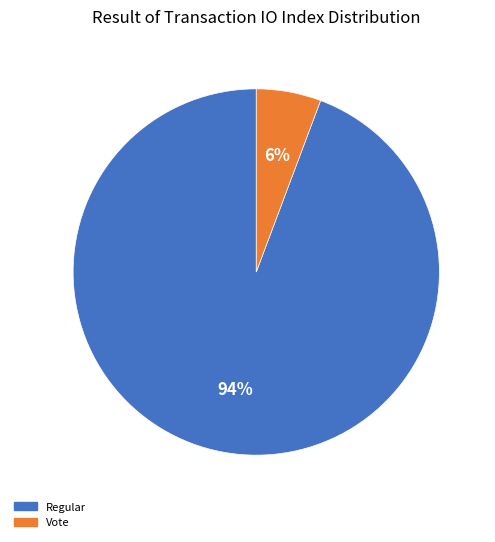

The Regular slice represents 94% of the pie. True or false?

True